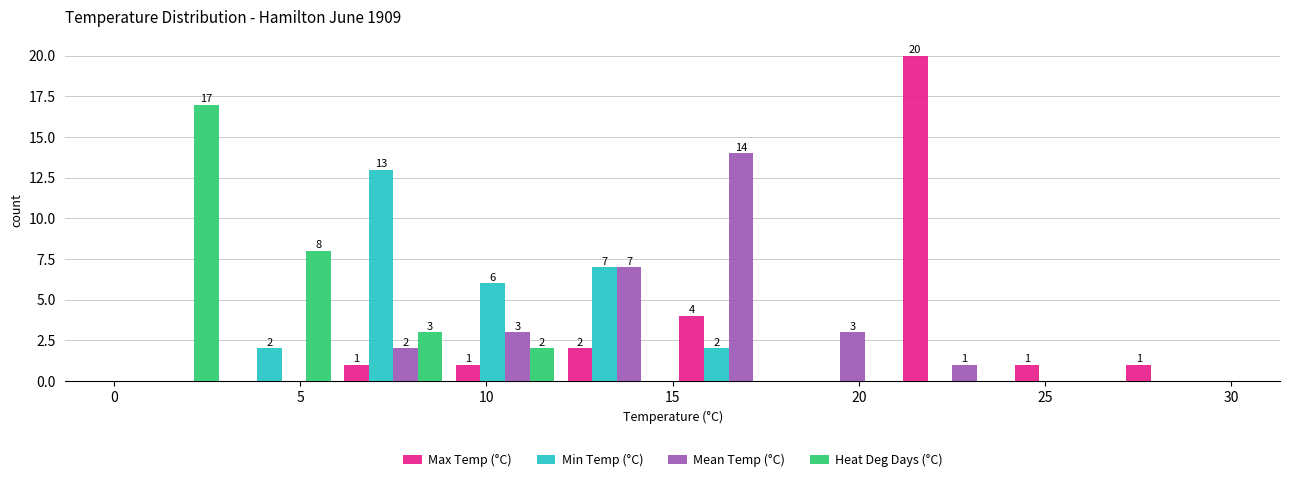

In the Max Temp (°C) series, which range on the x-axis has the tallest bar?

21 to 24